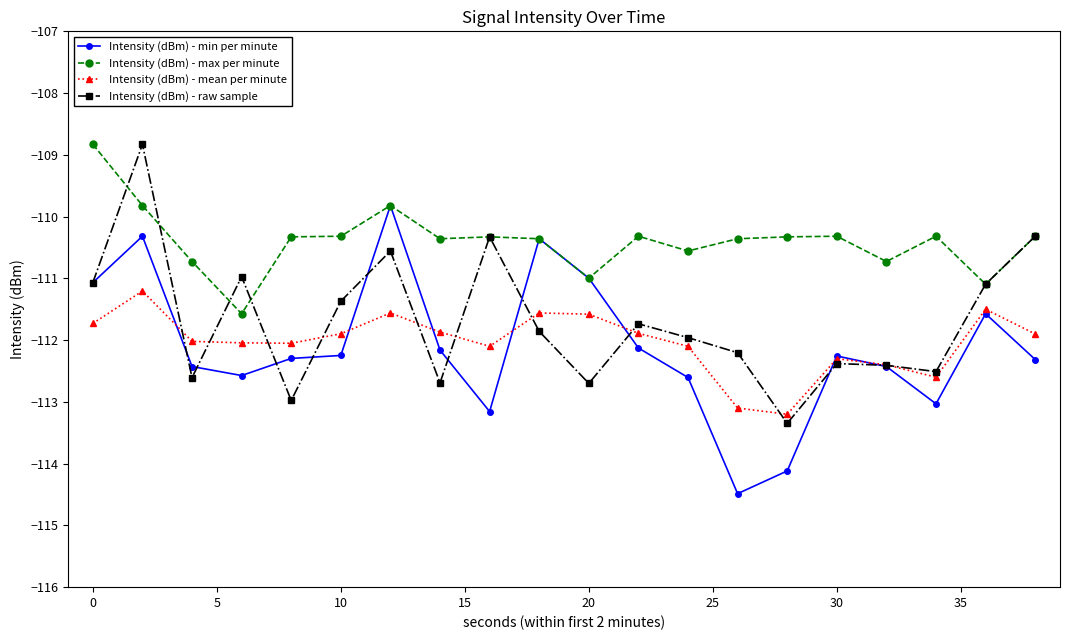

Which series has the largest total across all categories?

Intensity (dBm) - max per minute